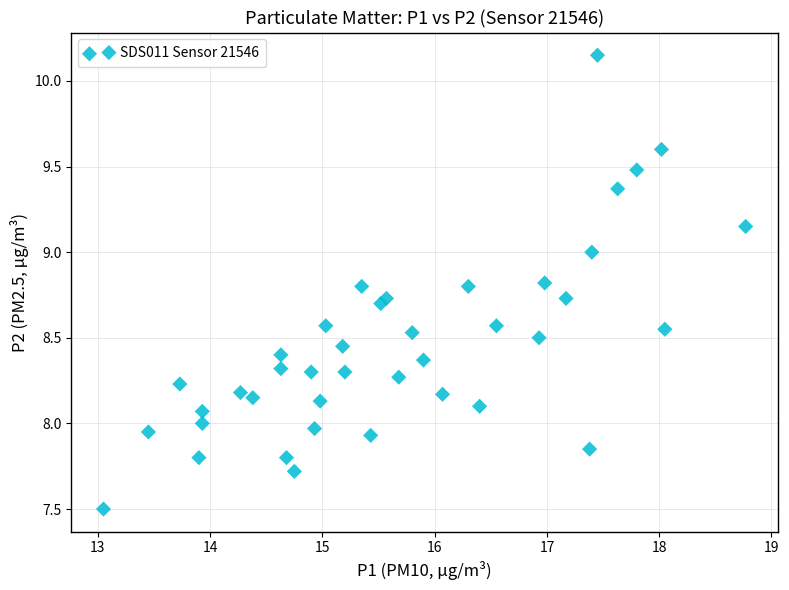

What is the range of X values (max minus min)?

5.7